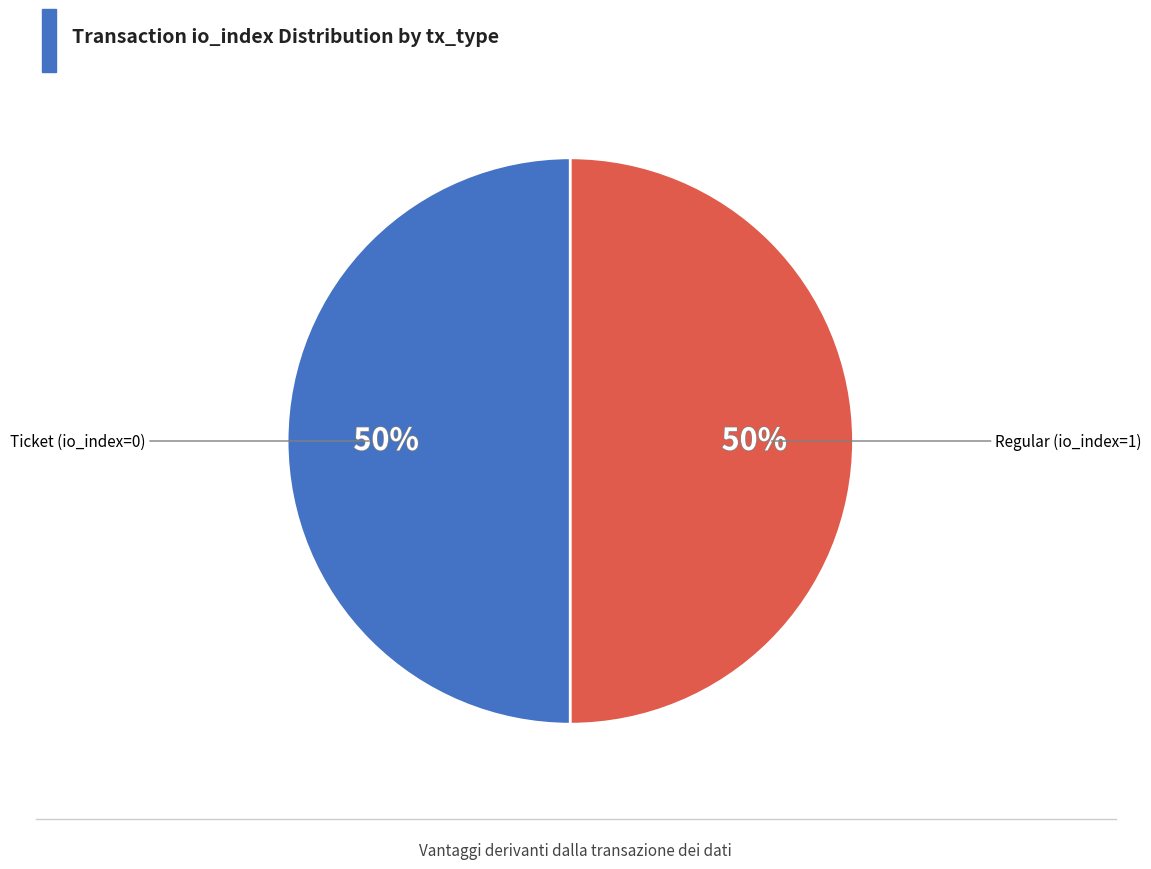

To the nearest percent, what is the average slice percentage?

50%